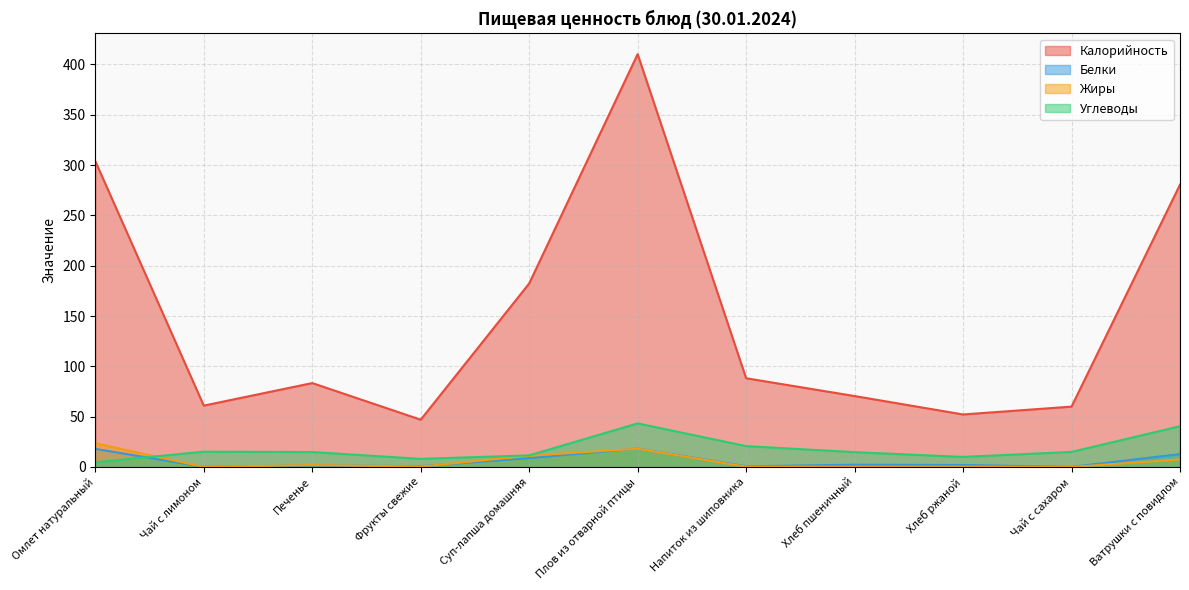

What is the value of the Жиры point at the 8th from the left?

0.2